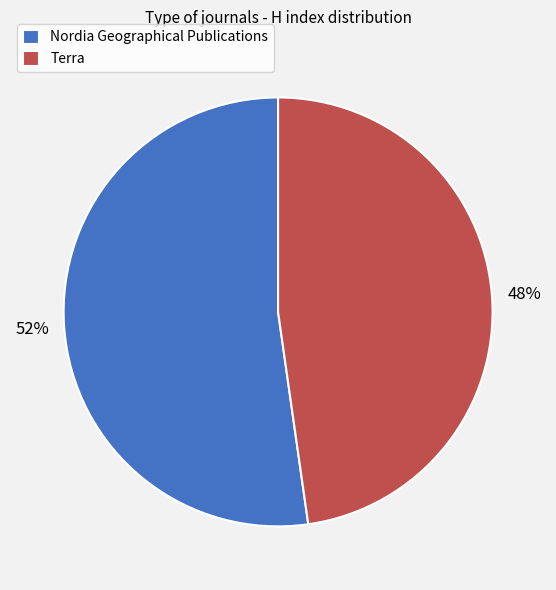

Which category accounts for the majority?

Nordia Geographical Publications